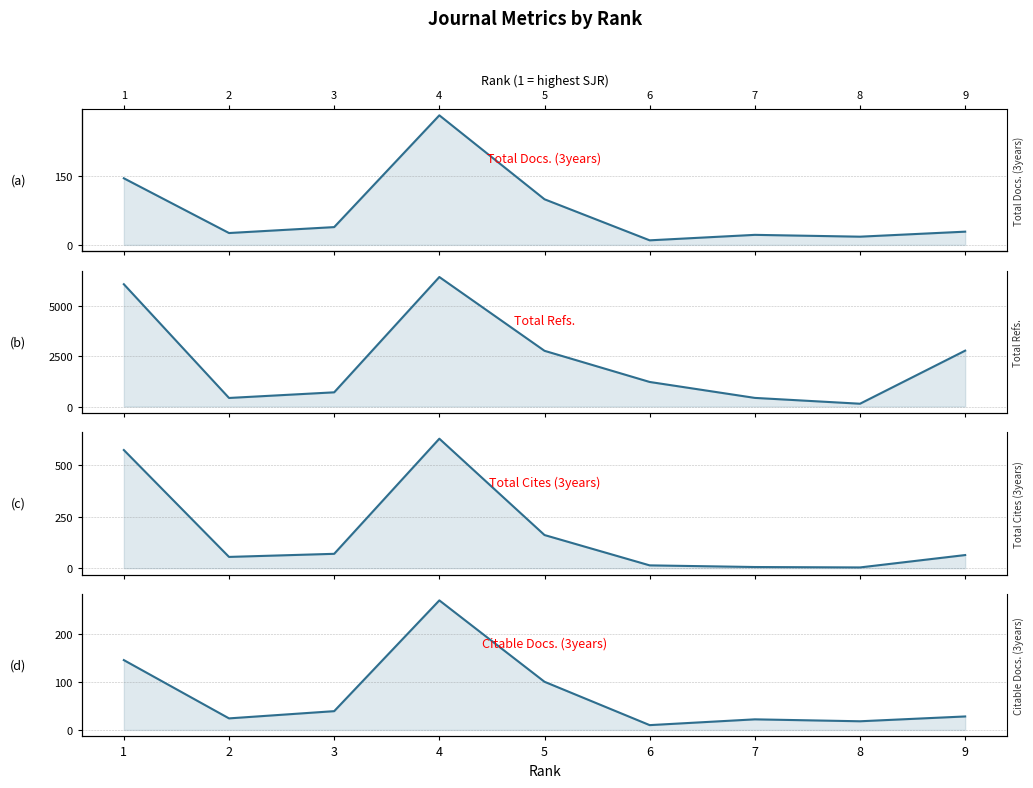

Is it true that Total Refs. equals 432 at 7?

True